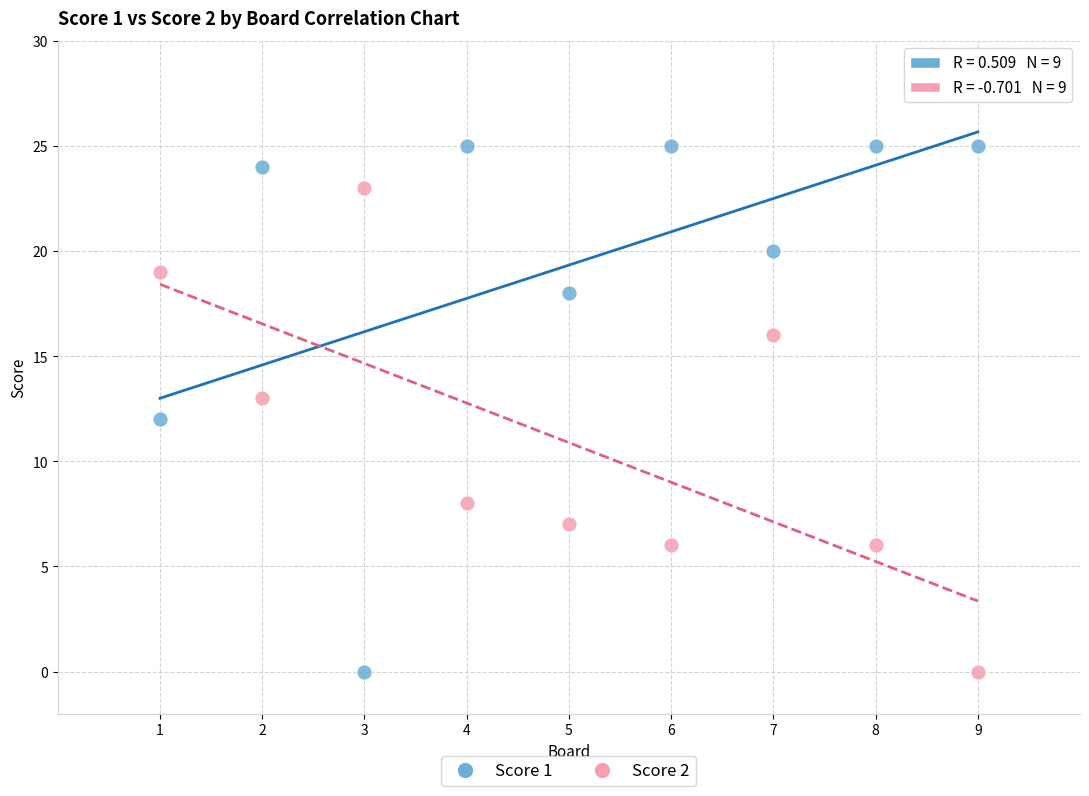

Which series reaches the maximum Y coordinate?

Score 1